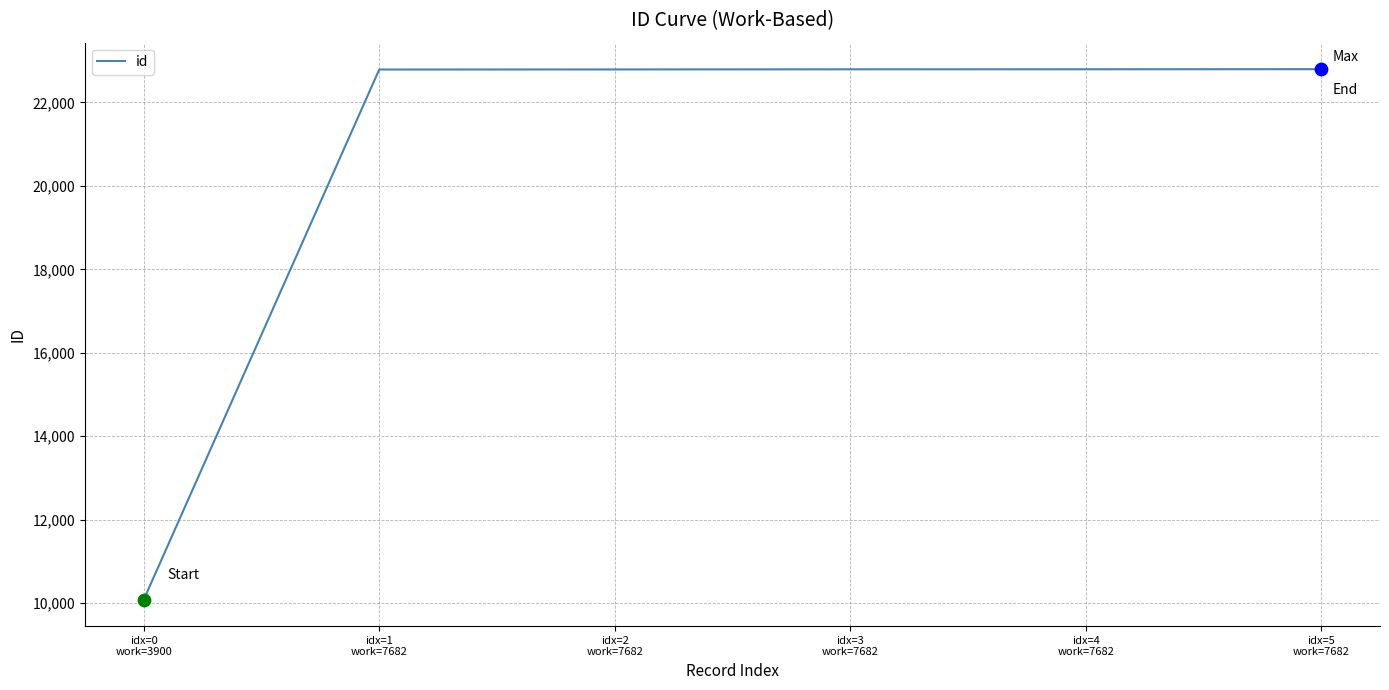

What is the ratio of the value at idx=3
work=7682 to the value at idx=0
work=3900?

2.3